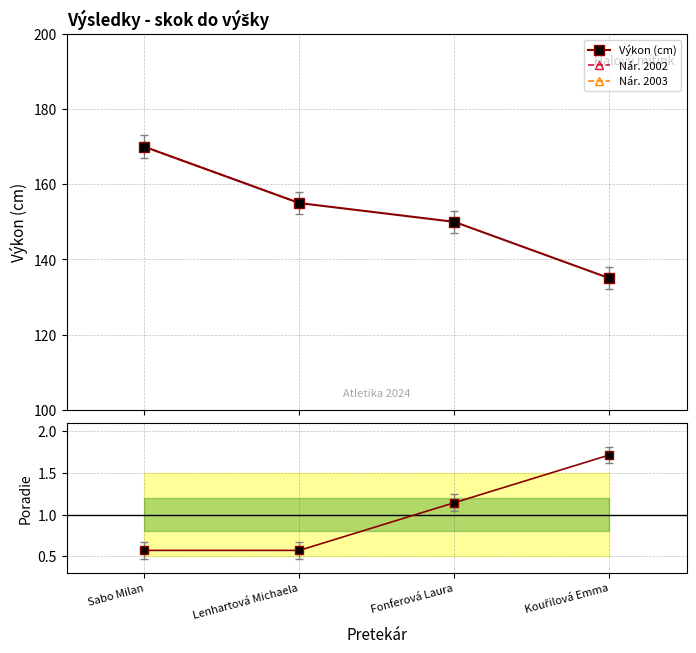

True or false: Nár. 2002 and Výkon (cm) intersect in this chart.

False